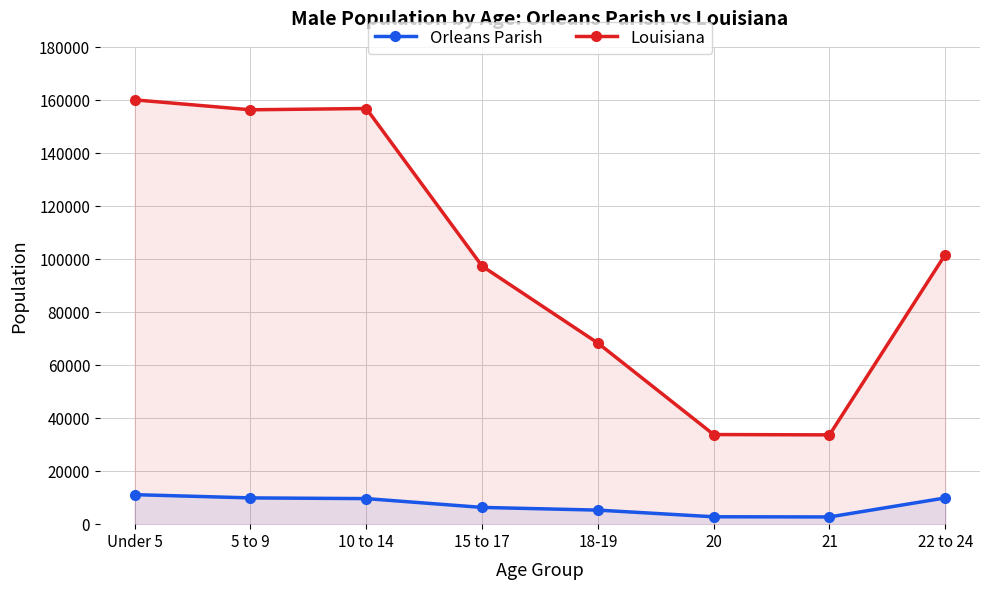

Does the chart display data point markers on the line(s)?

Yes